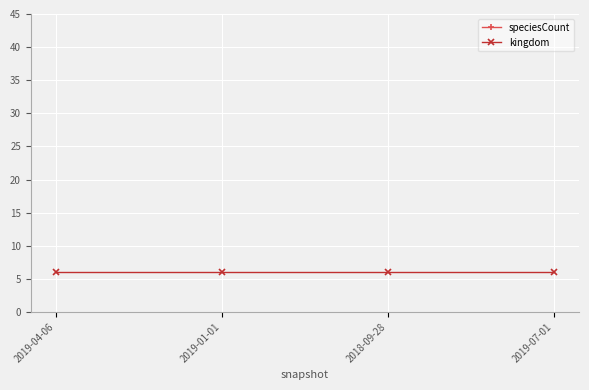

At which category does speciesCount reach its first local valley?

2018-09-28